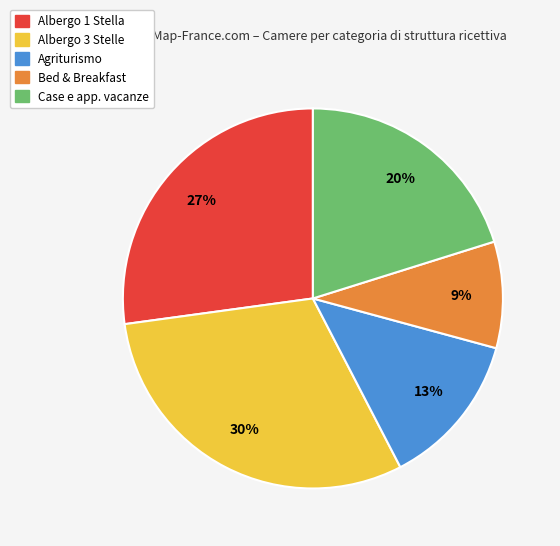

Is the sum of Albergo 1 Stella and Bed & Breakfast greater than half?

No